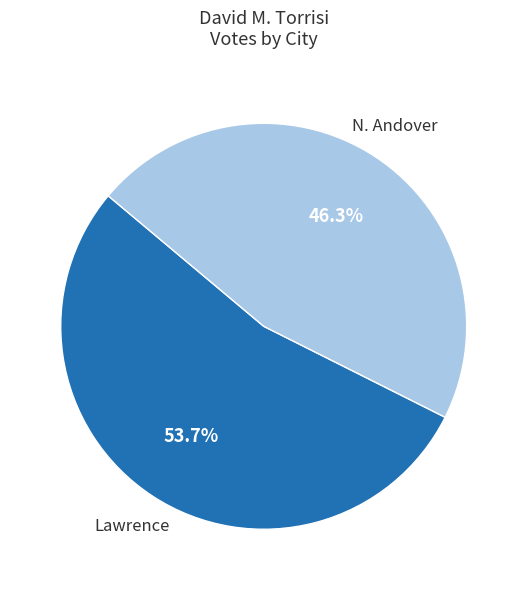

Does any single category account for the majority?

Yes